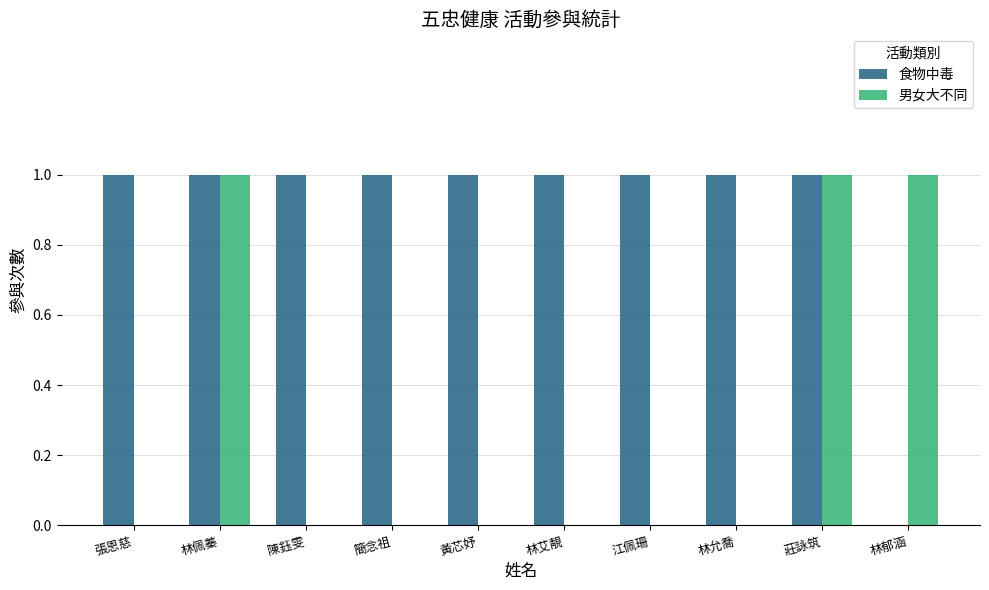

Which series changed the most between 張恩慈 and 莊詠筑?

男女大不同